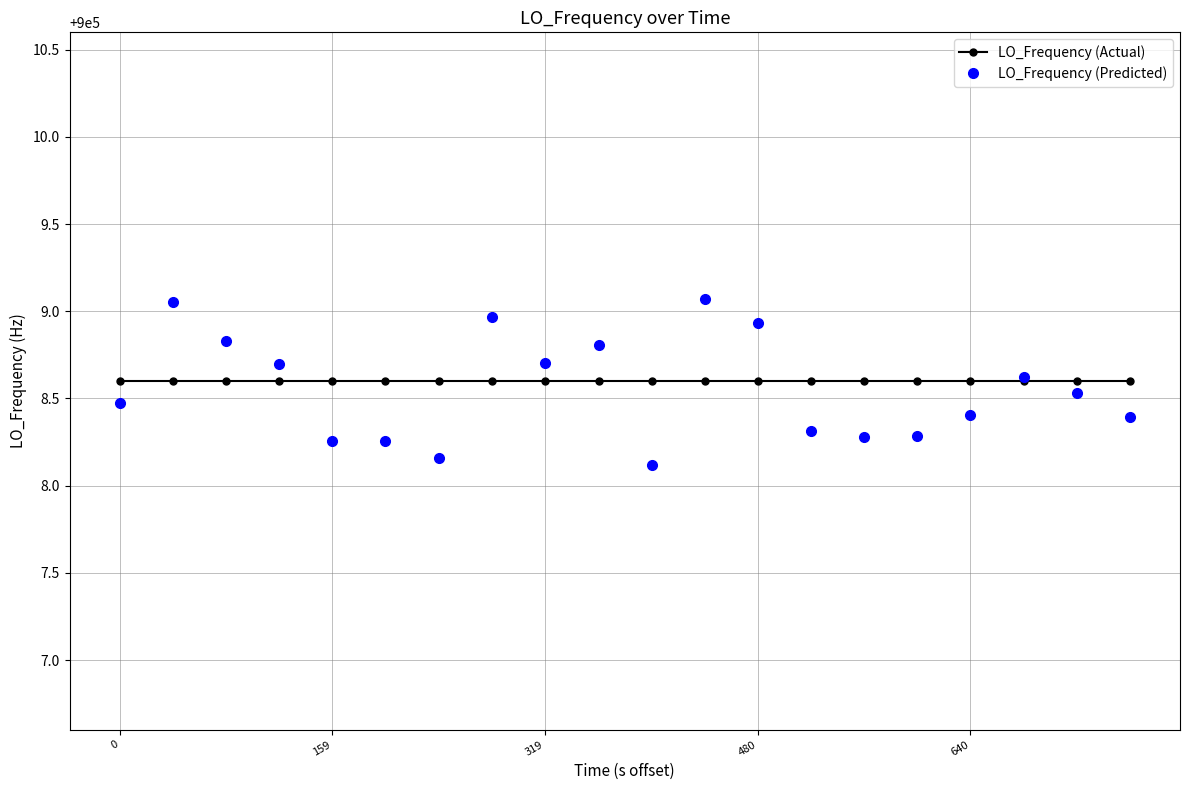

After their last crossing, which series has the higher values: LO_Frequency (Predicted) or LO_Frequency (Actual)?

LO_Frequency (Actual)